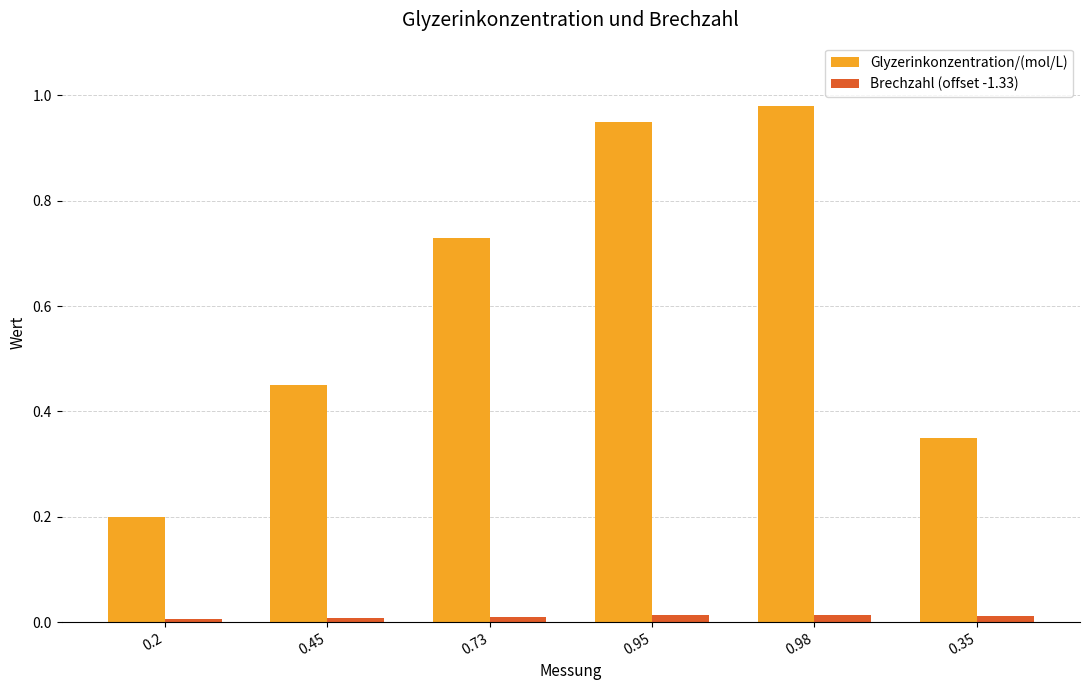

What position from the left is 0.95?

4